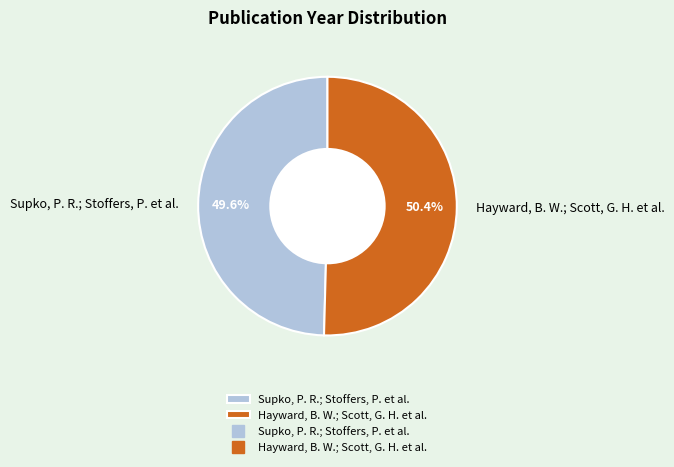

To the nearest percent, what percentage of the pie is Supko, P. R.; Stoffers, P. et al.?

50%